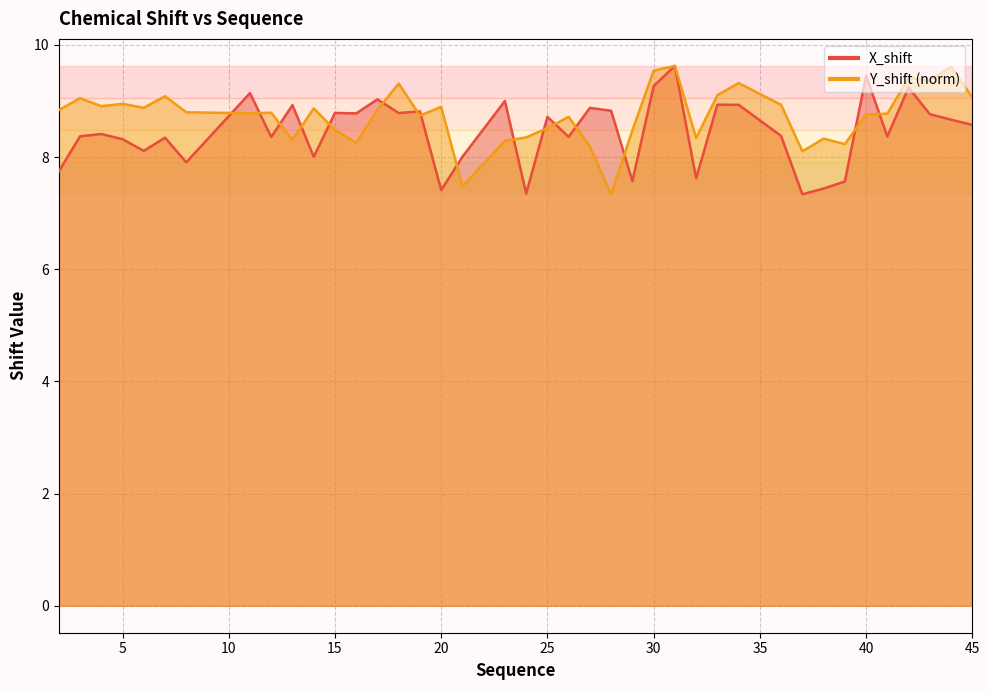

Which series has the widest spread of values?

X_shift